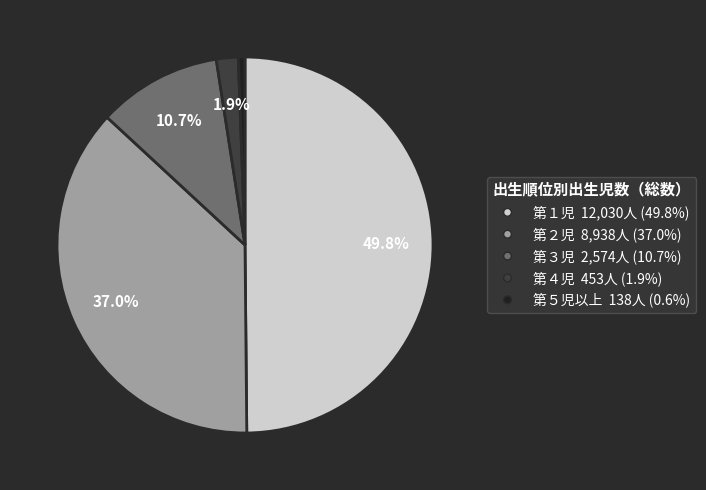

Does 第５児以上 138人 (0.6%) represent more than half of the total?

No